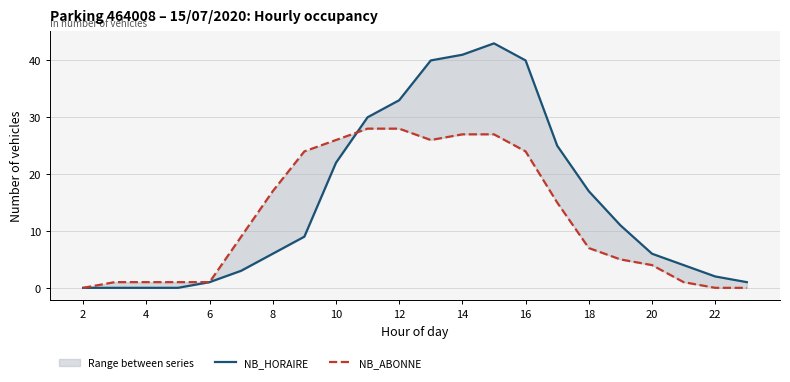

How many series are shown in this chart?

2